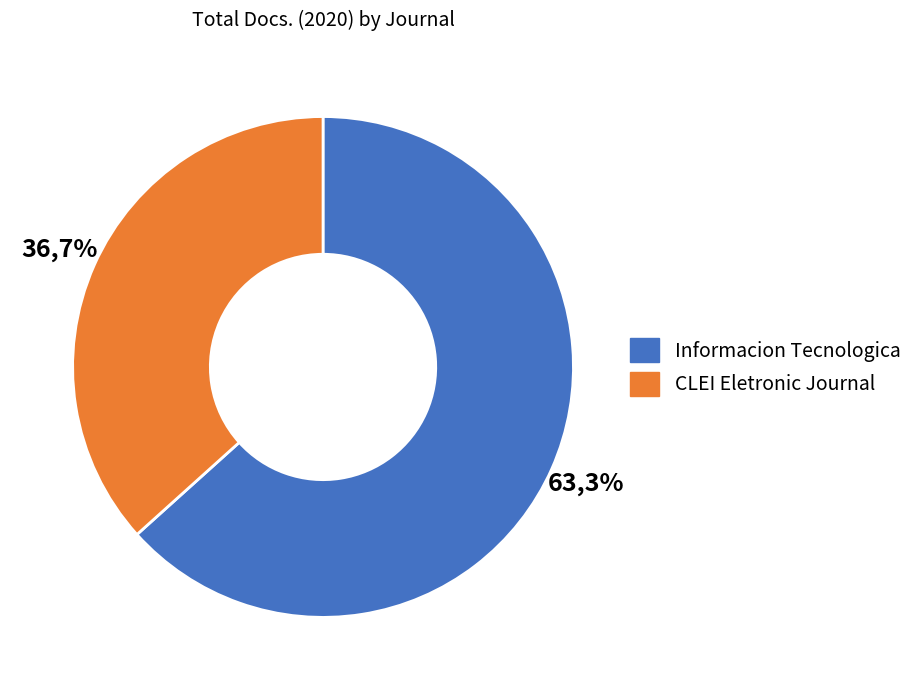

Which slice is the largest?

Informacion Tecnologica